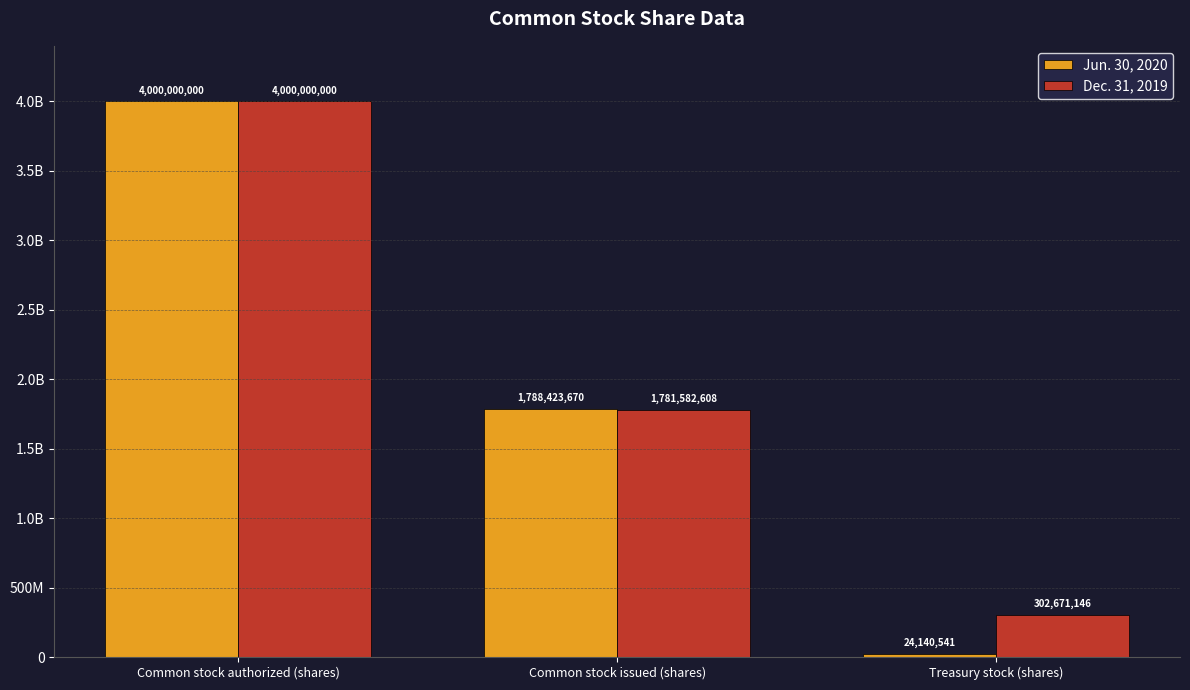

Are the bars horizontal?

No